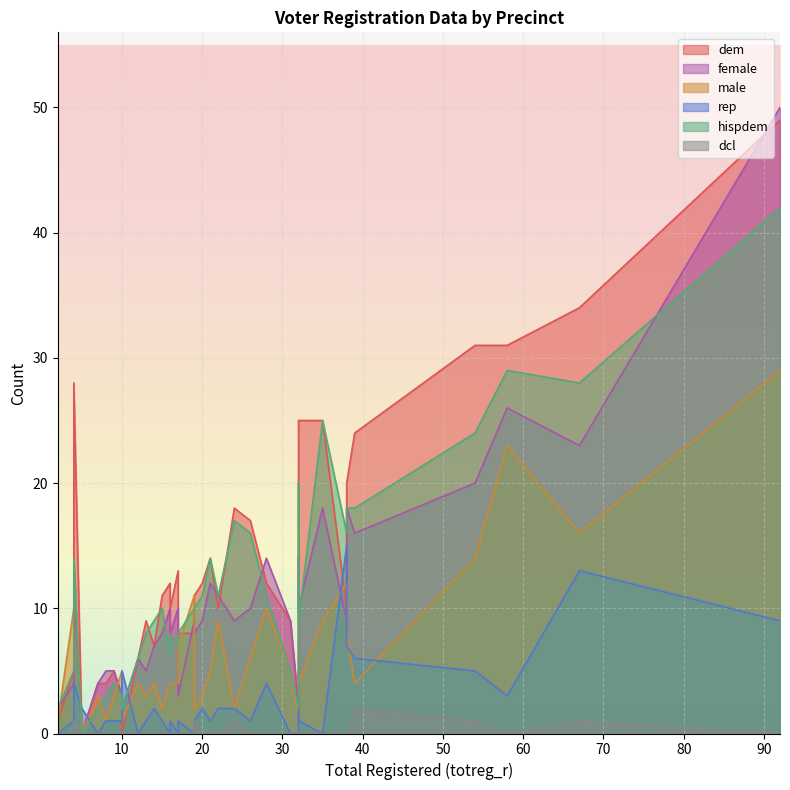

What is the label of the 11th point from the right?

31